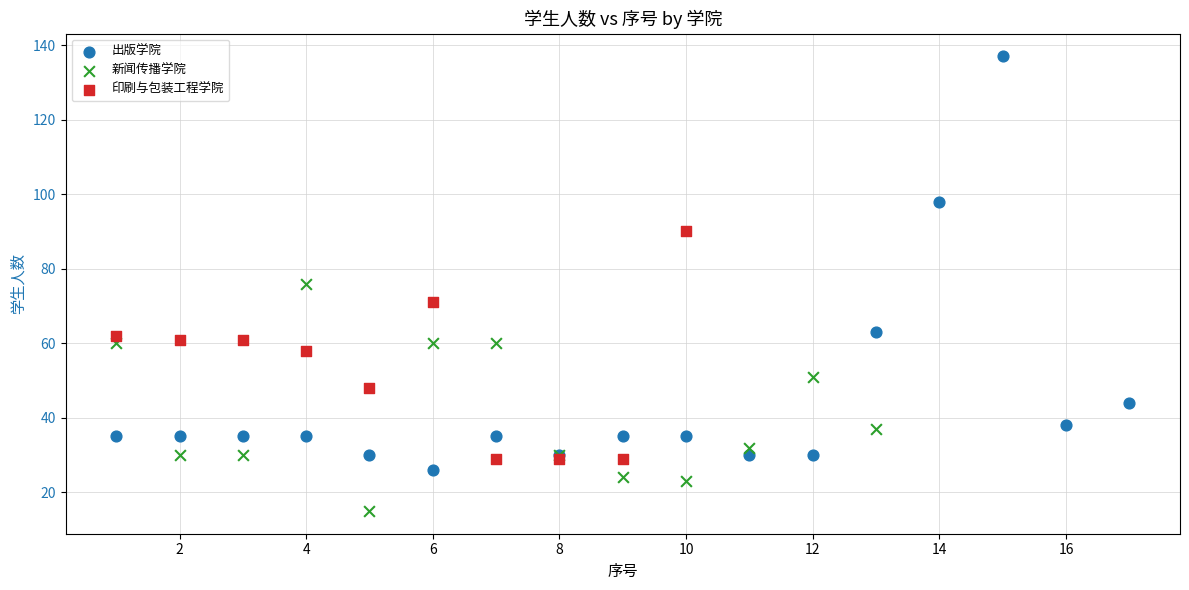

Which series has the largest Y range (max minus min)?

出版学院